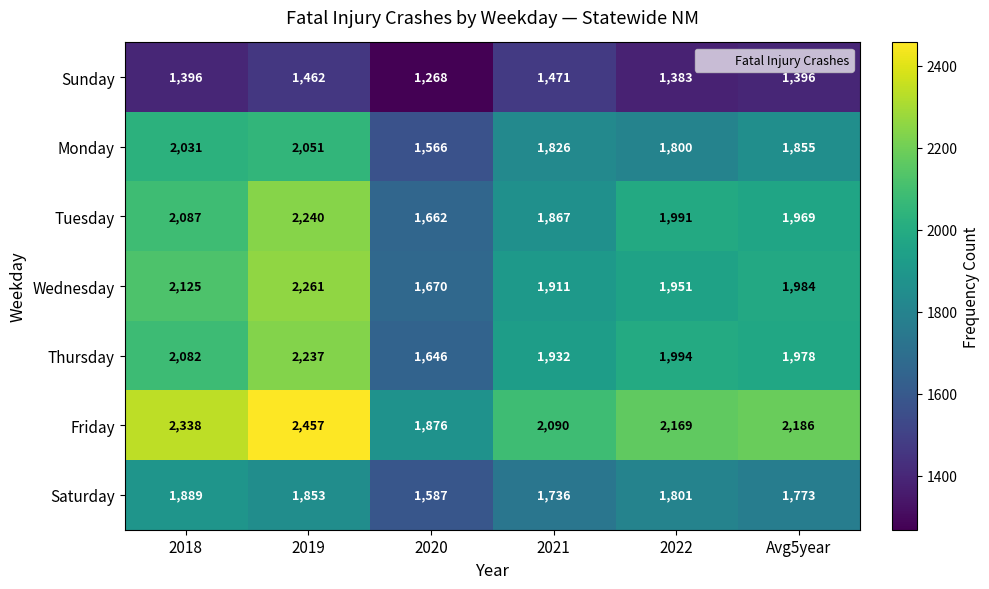

What is the average value of the Sunday series?

1396